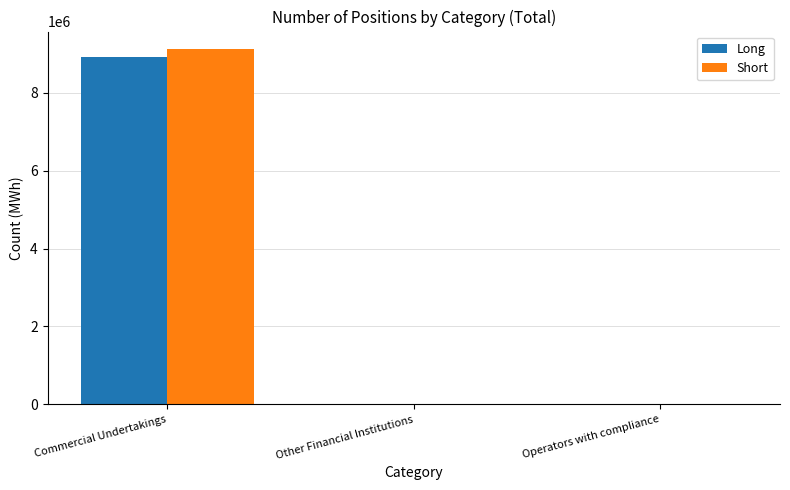

Does the chart contain stacked bars?

No